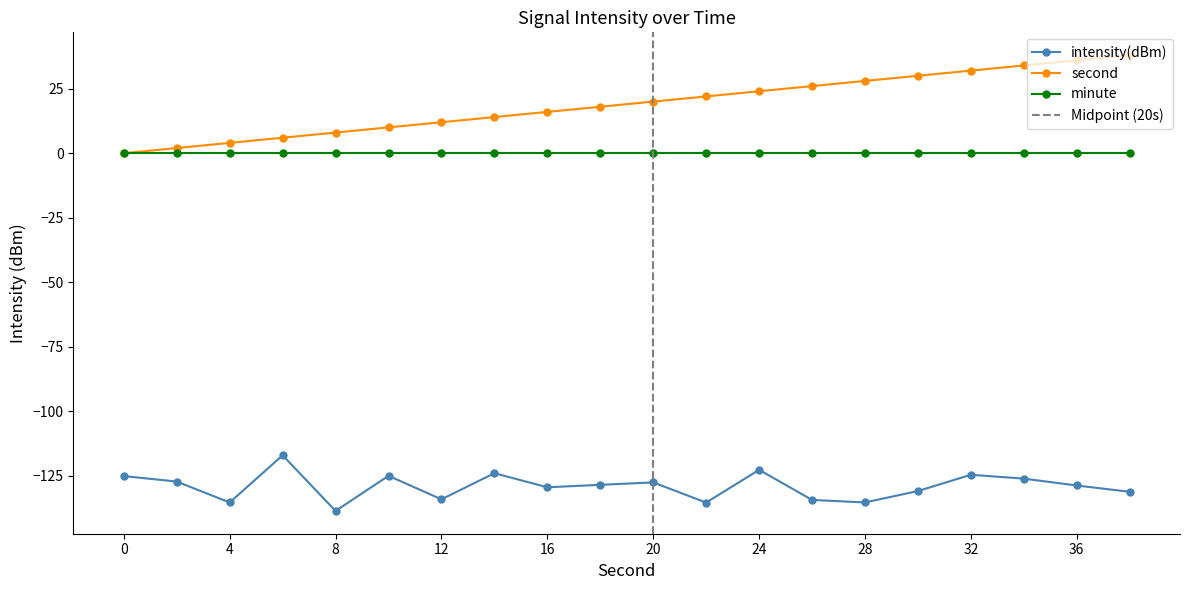

The intensity(dBm) series shows -122.7 at 24. True or false?

True